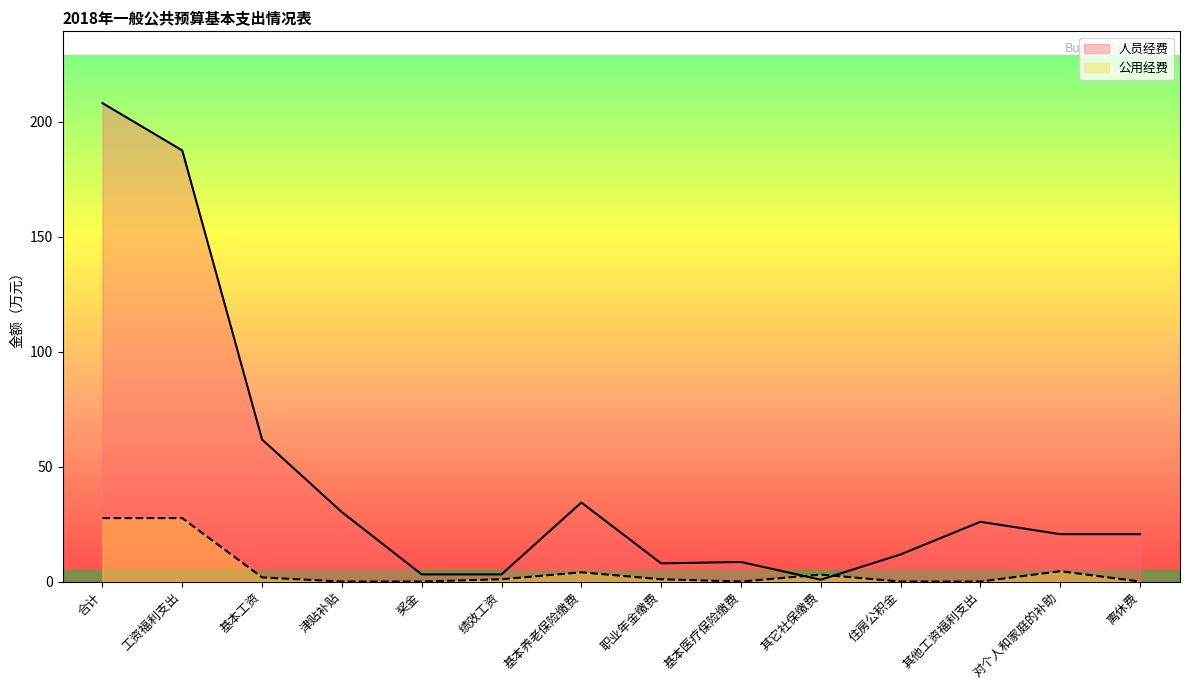

Reading right to left, list all the values displayed in this chart.

人员经费: 20.6	20.6	26.0	11.8	0.8	8.5	7.9	34.4	3.1	3.1	30.2	61.8	187.6	208.2
公用经费: 0.0	4.5	0.0	0.0	3.0	0.0	1.0	4.0	1.0	0.0	0.0	1.8	27.6	27.6